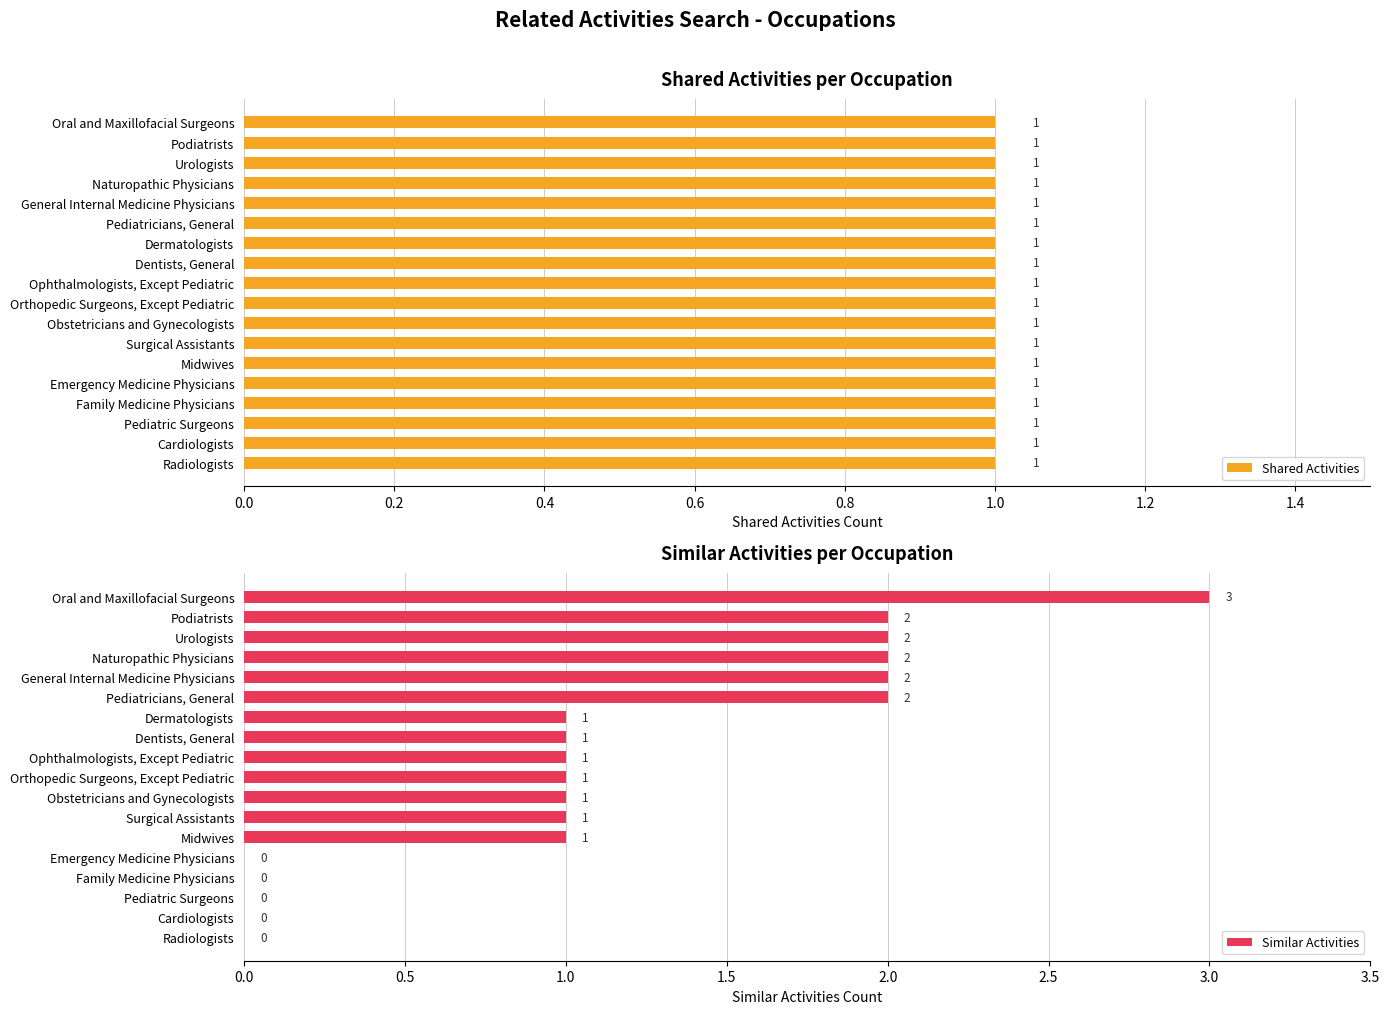

The Similar Activities series shows 1 at Obstetricians and Gynecologists. True or false?

True